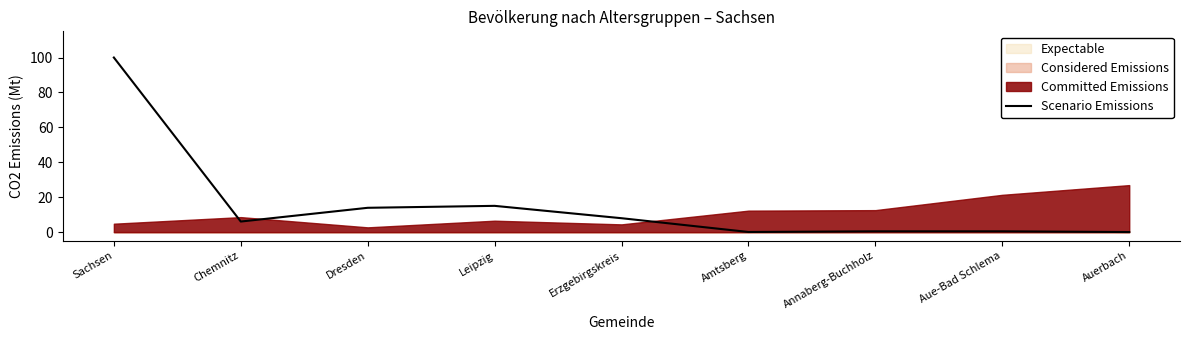

What is the difference between the maximum and second lowest values?

99.9